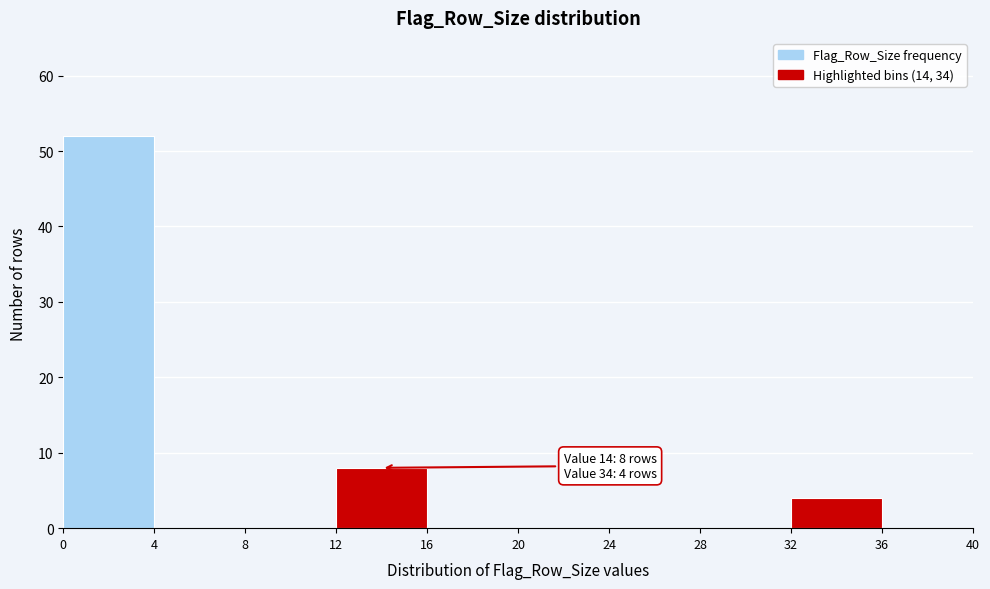

Over which range of the x-axis is the bar tallest?

0 to 4